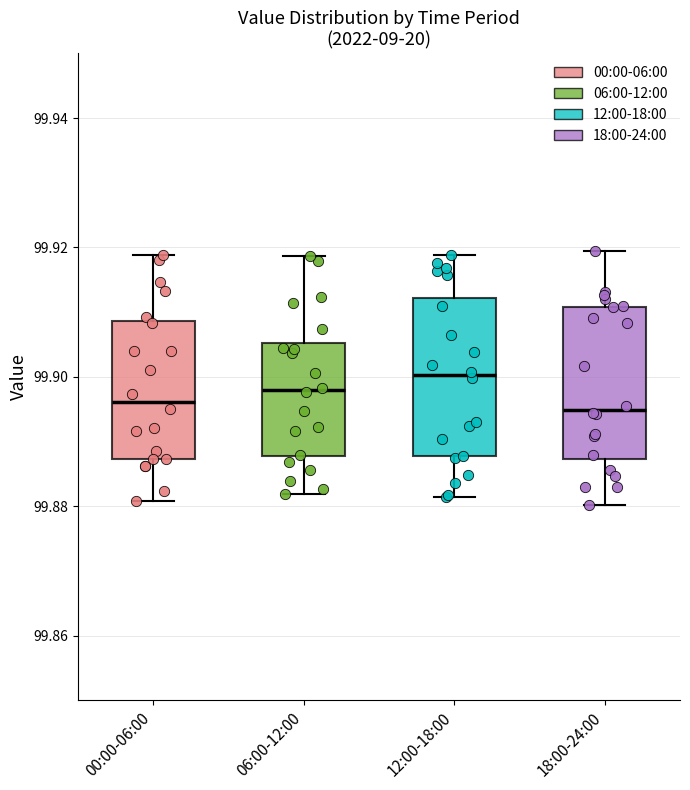

Reading left to right, read every box against the y-axis: the position of its median line, the range the box covers, and the ends of its whiskers. The values are not printed on the chart, so give them approximately, as read against the axis.

00:00-06:00: median 99.896, box 99.888 to 99.908, whiskers 99.880 to 99.918
06:00-12:00: median 99.898, box 99.888 to 99.906, whiskers 99.882 to 99.918
12:00-18:00: median 99.900, box 99.888 to 99.912, whiskers 99.882 to 99.918
18:00-24:00: median 99.894, box 99.888 to 99.910, whiskers 99.880 to 99.920